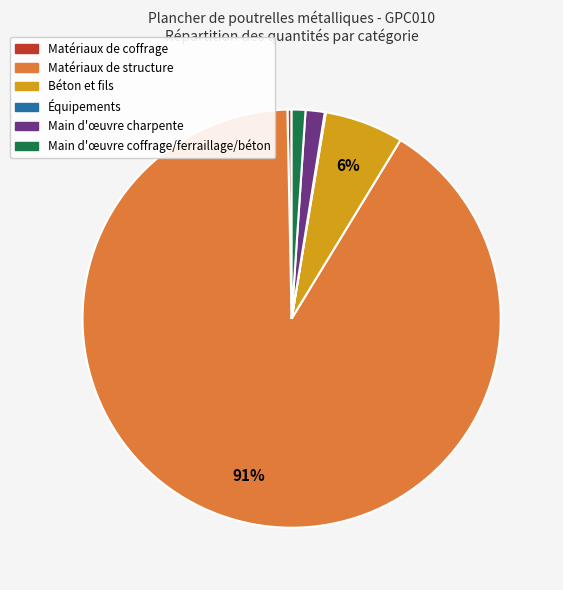

To the nearest percent, what is the average slice percentage?

17%